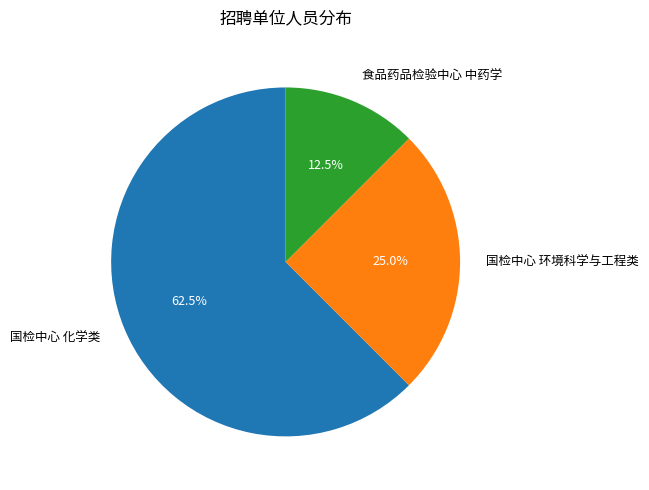

What percentage do 食品药品检验中心 中药学 and 国检中心 化学类 together represent?

75.0%